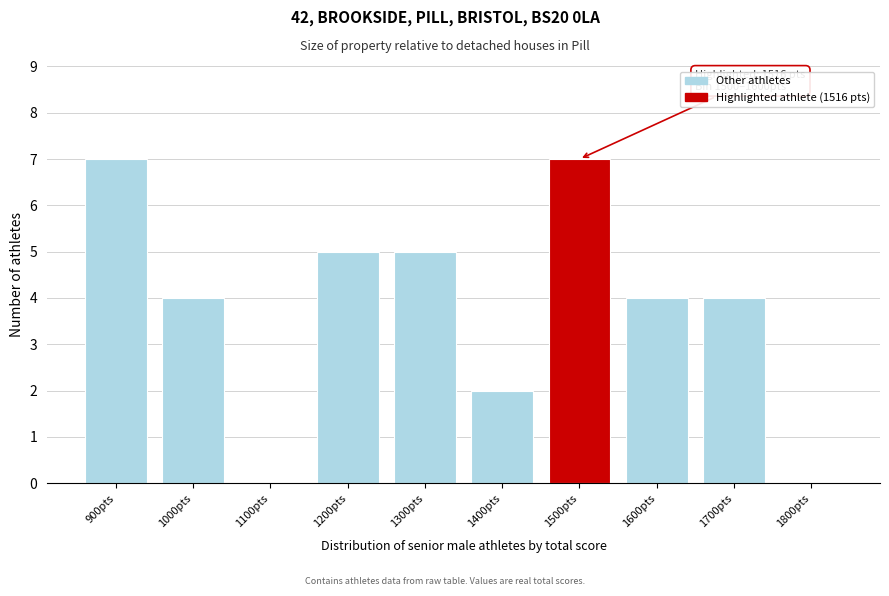

Reading left to right, extract all data points from this chart.

900pts=7	1000pts=4	1100pts=0	1200pts=5	1300pts=5	1400pts=2	1500pts=7	1600pts=4	1700pts=4	1800pts=0